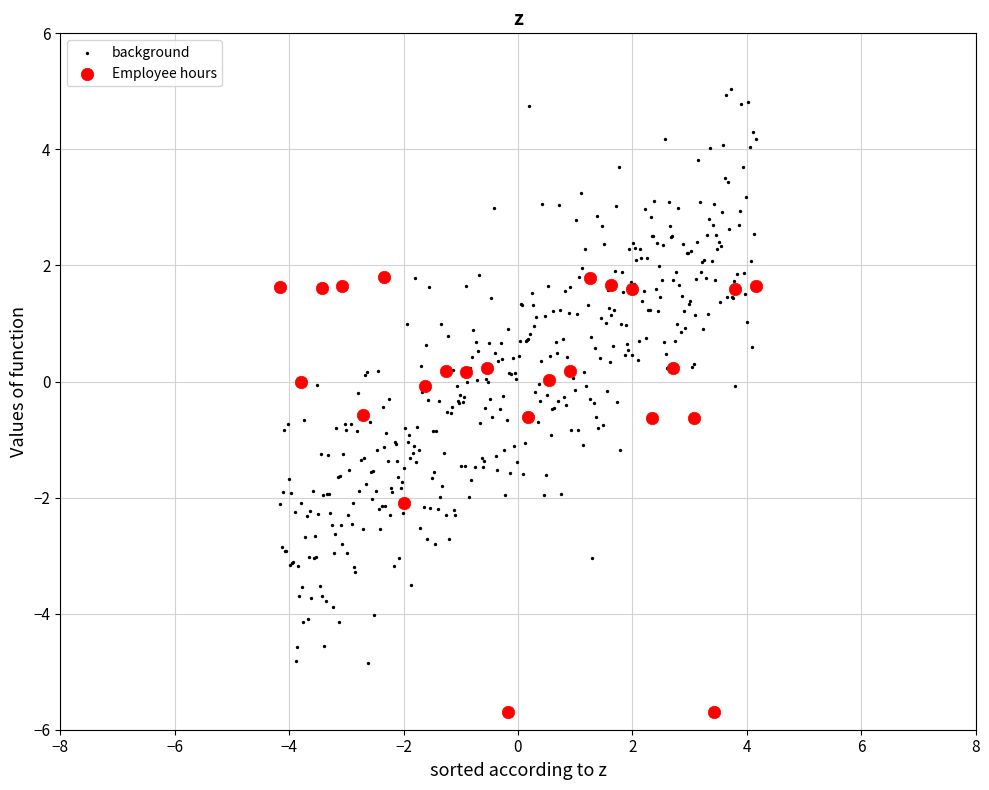

Which series reaches the maximum Y coordinate?

background